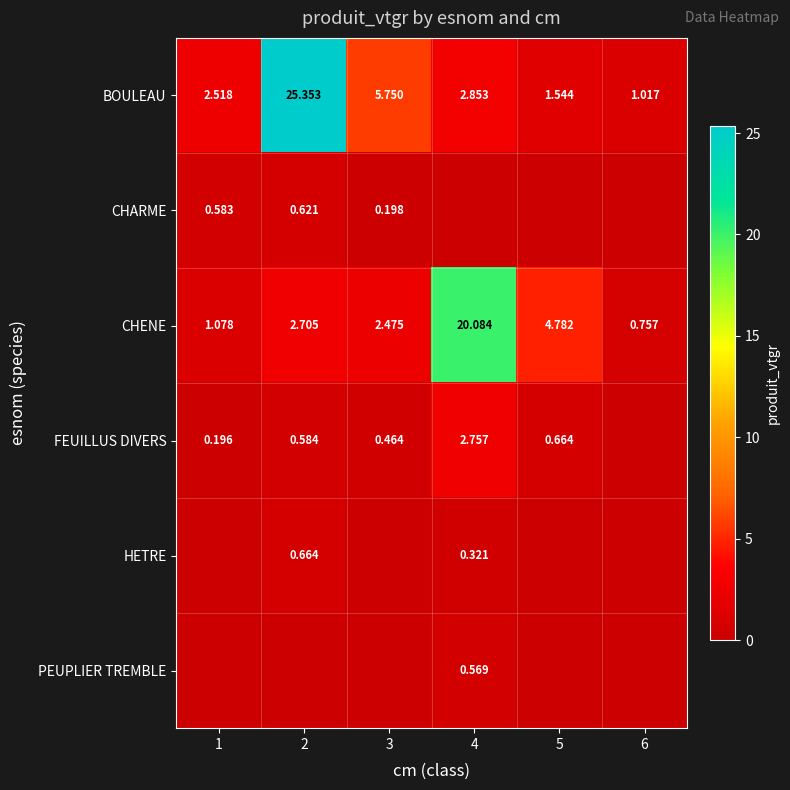

What is the maximum value for FEUILLUS DIVERS?

2.8